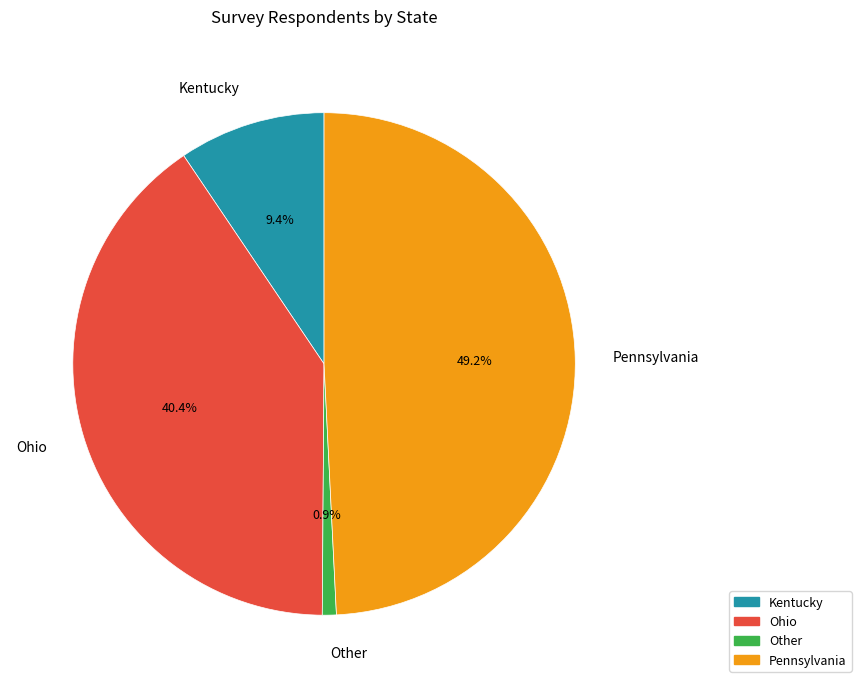

What is the largest slice in the pie chart?

Pennsylvania